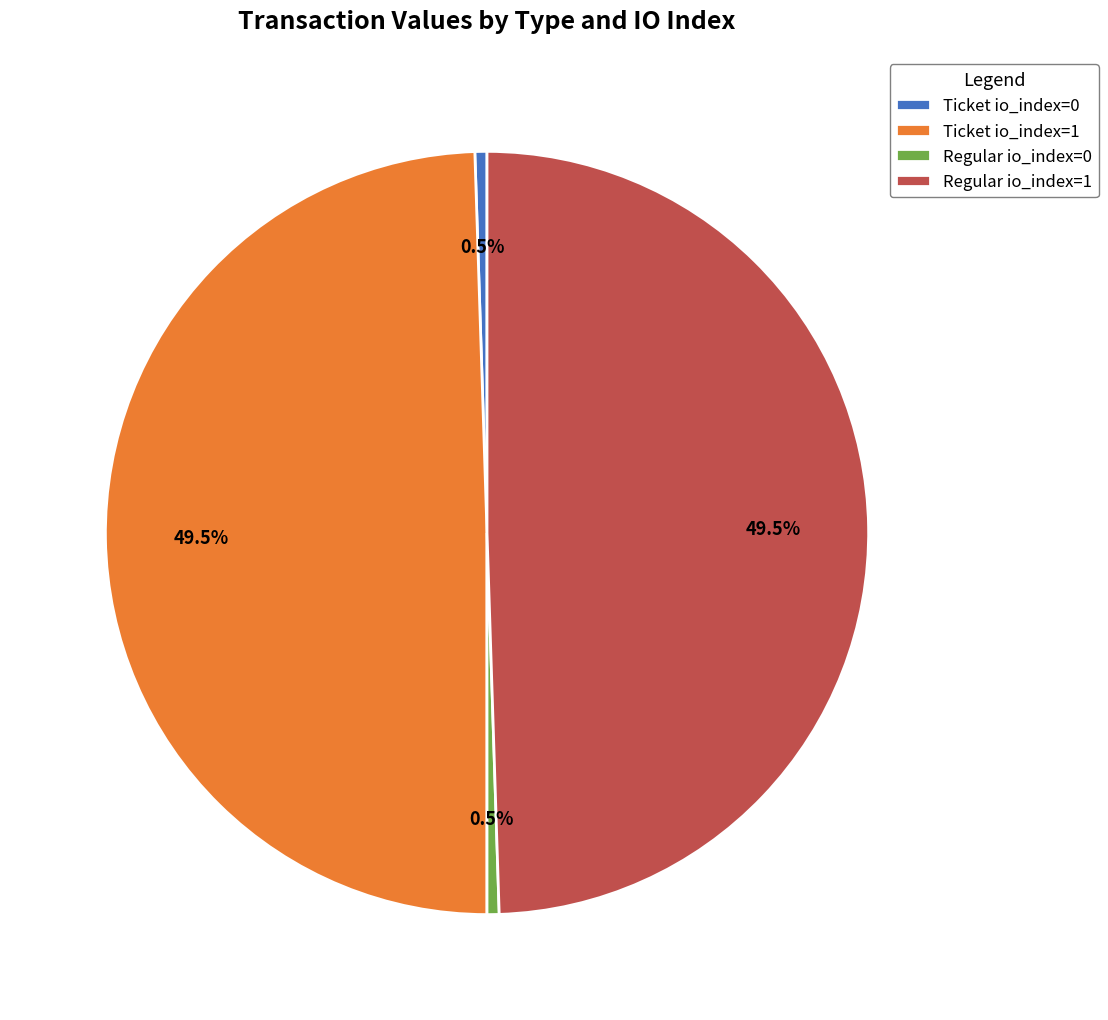

What is the ratio of the value at Regular io_index=1 to the value at Ticket io_index=1?

1.0